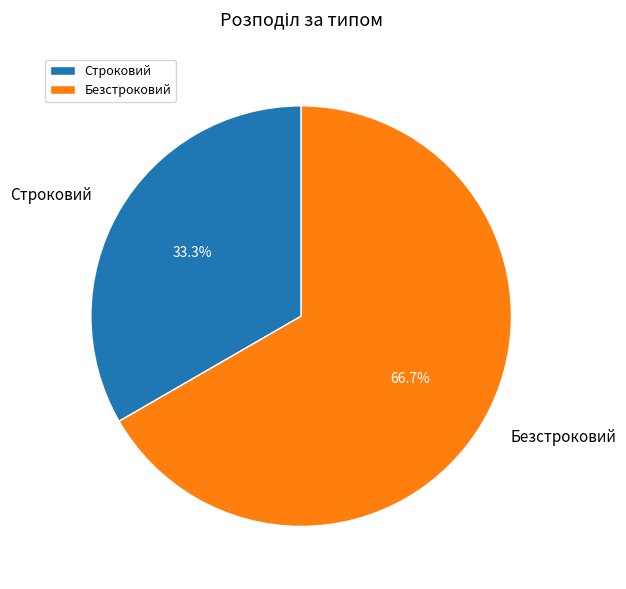

Rank the categories by value from lowest to highest.

Строковий, Безстроковий